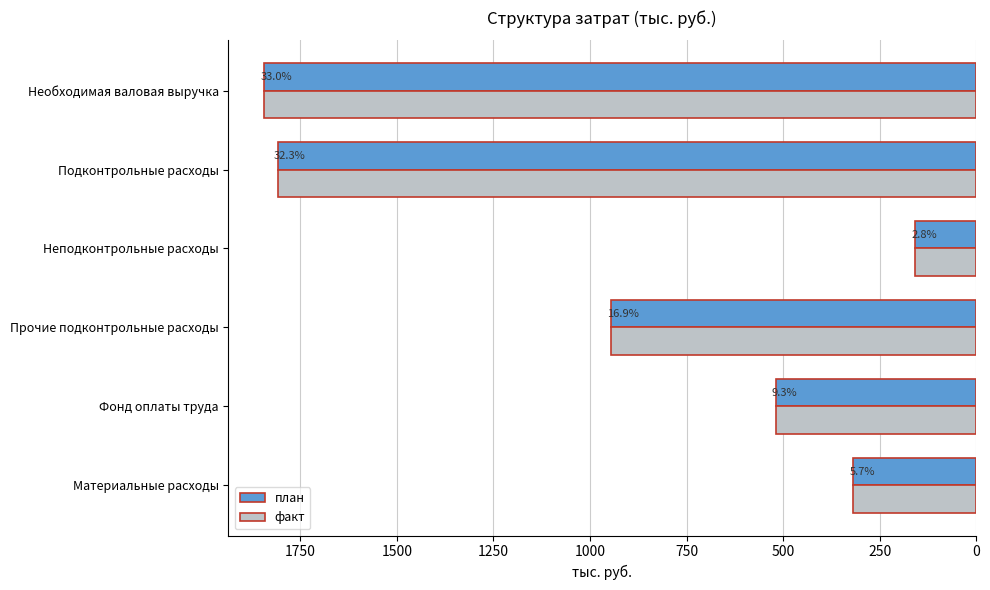

What are all the series names shown in the legend?

план, факт